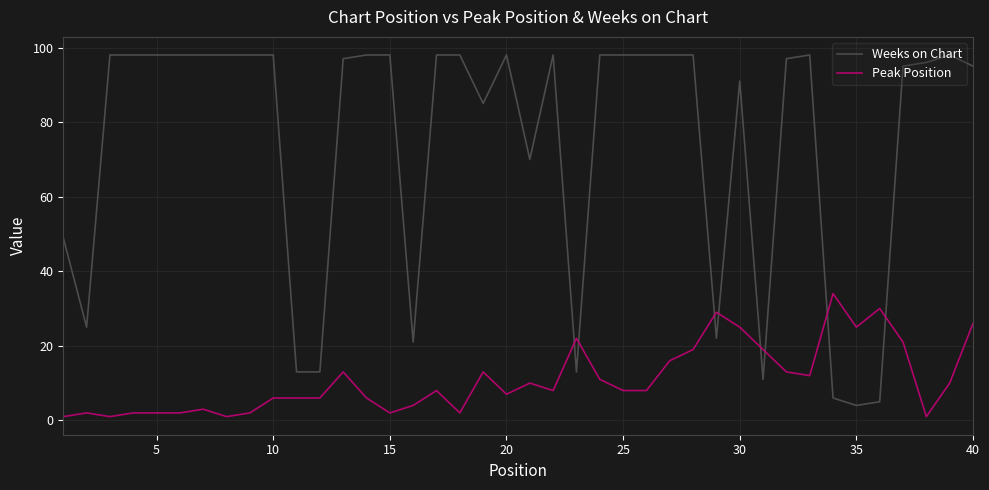

What is the greatest value displayed?

98